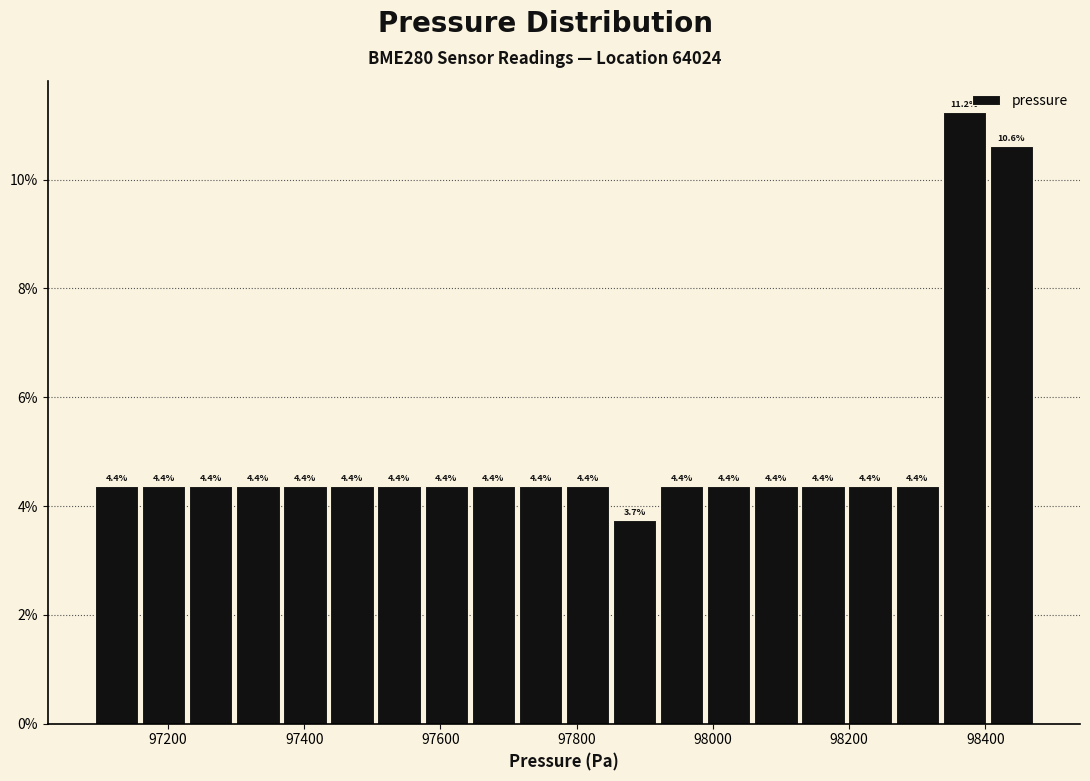

Read against the x-axis, roughly where is the centre of the tallest bar?

98360